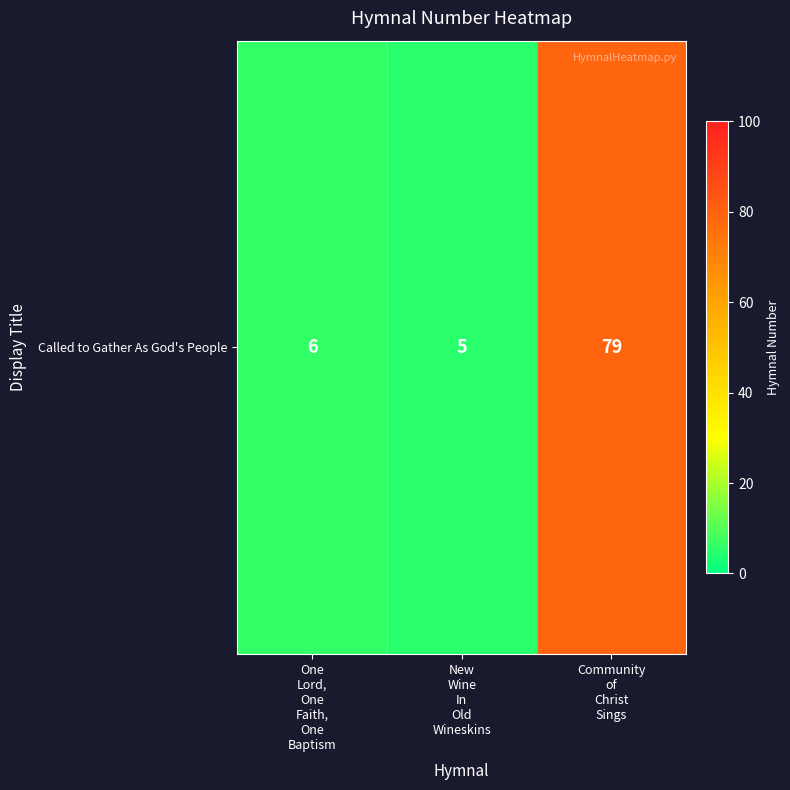

Count the number of data series in this chart.

1